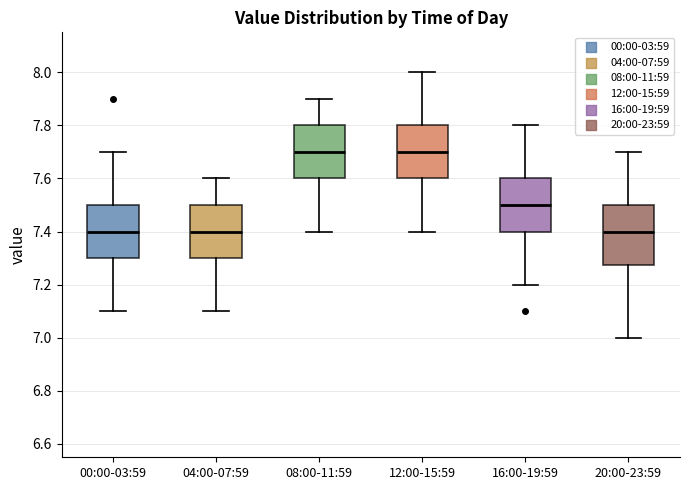

Comparing the boxes themselves (not the whiskers), which one is the tallest?

20:00-23:59